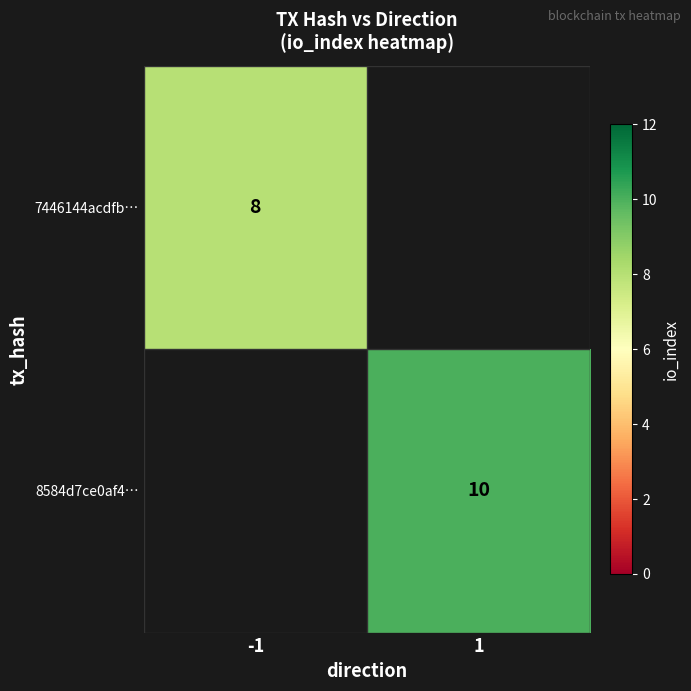

What is the greatest value displayed?

10.0